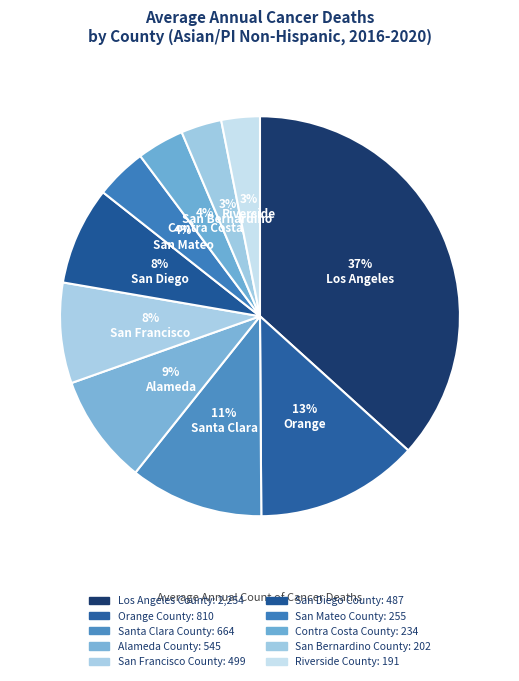

Approximately how many times larger is the value at San Francisco County compared to Los Angeles County?

0.2